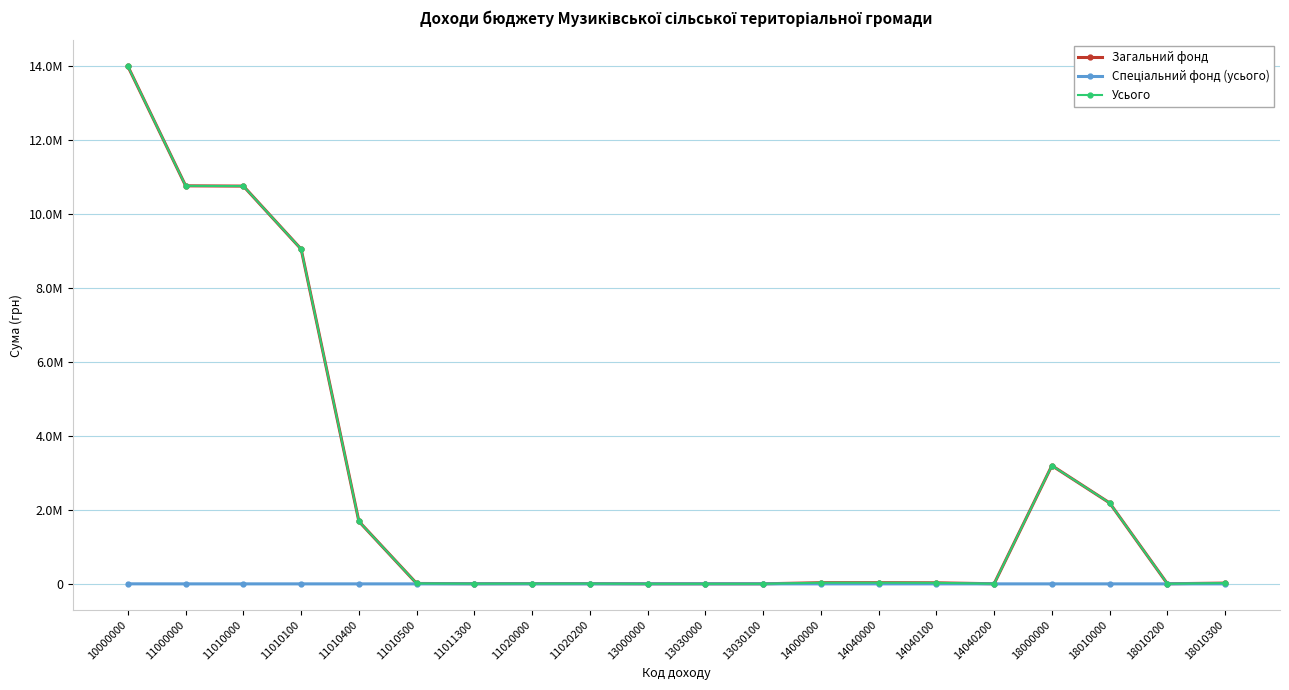

Is this an area chart (filled region under the line)?

No